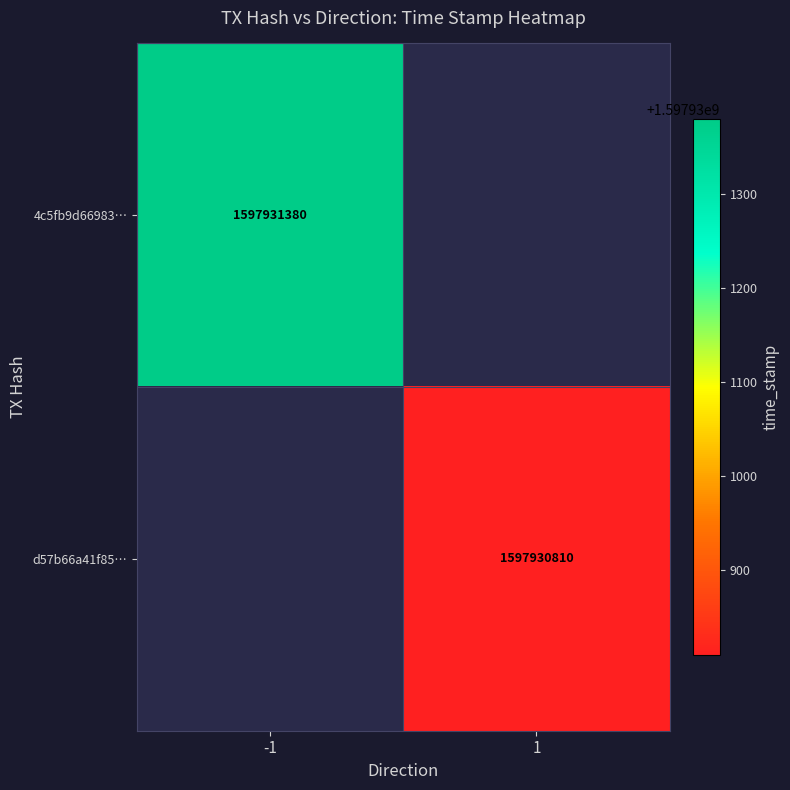

Which label corresponds to the largest value in the chart?

time_stamp